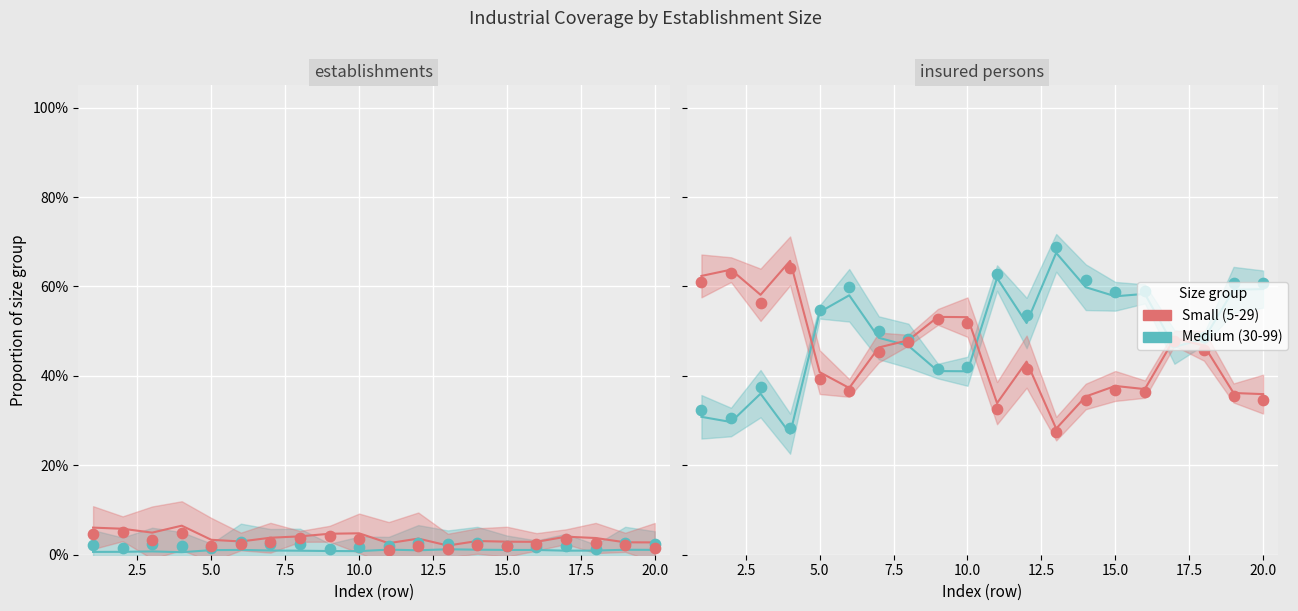

What is the total value across all series at 5.0?

1.0